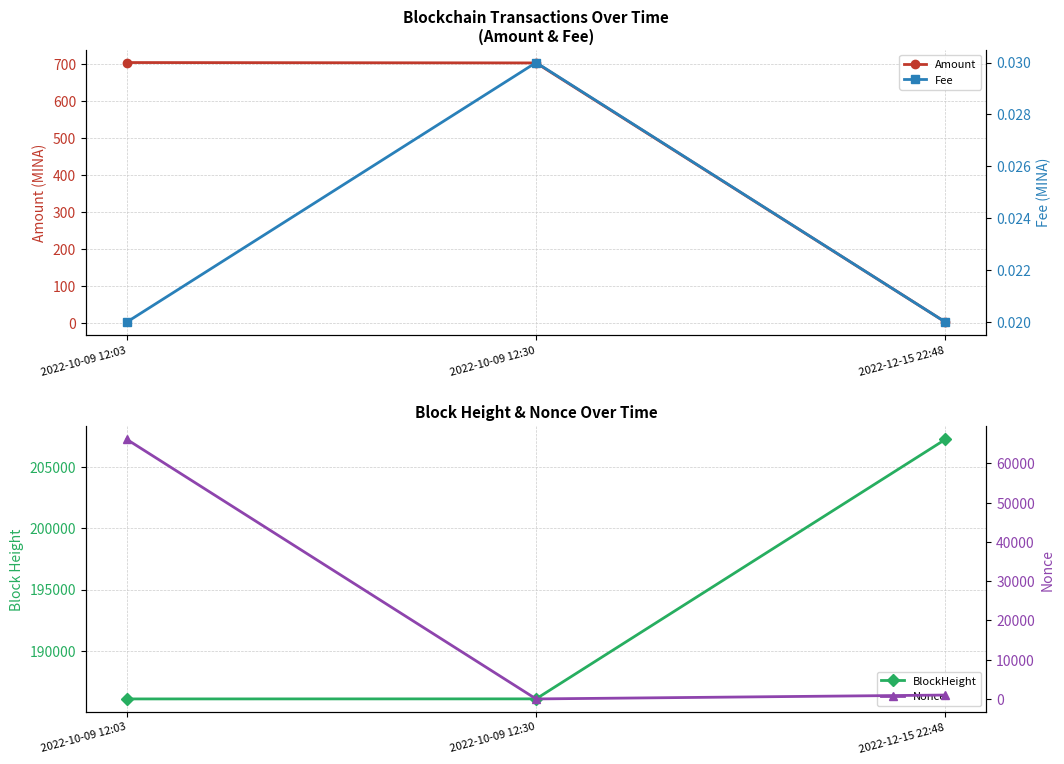

Where does the BlockHeight series first go above 186074?

2022-12-15 22:48